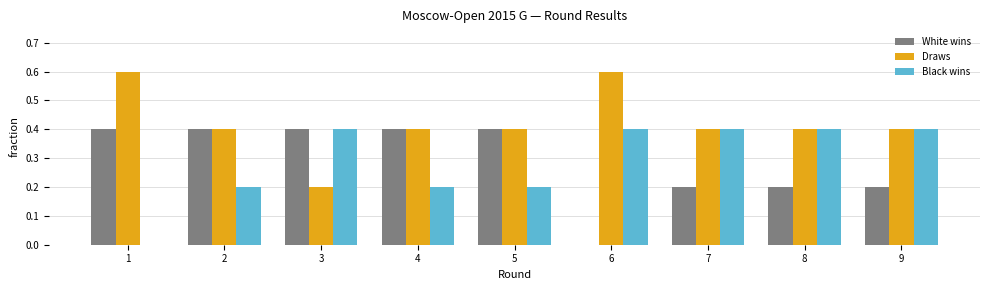

Is it true that White wins equals 0.4 at 4?

True